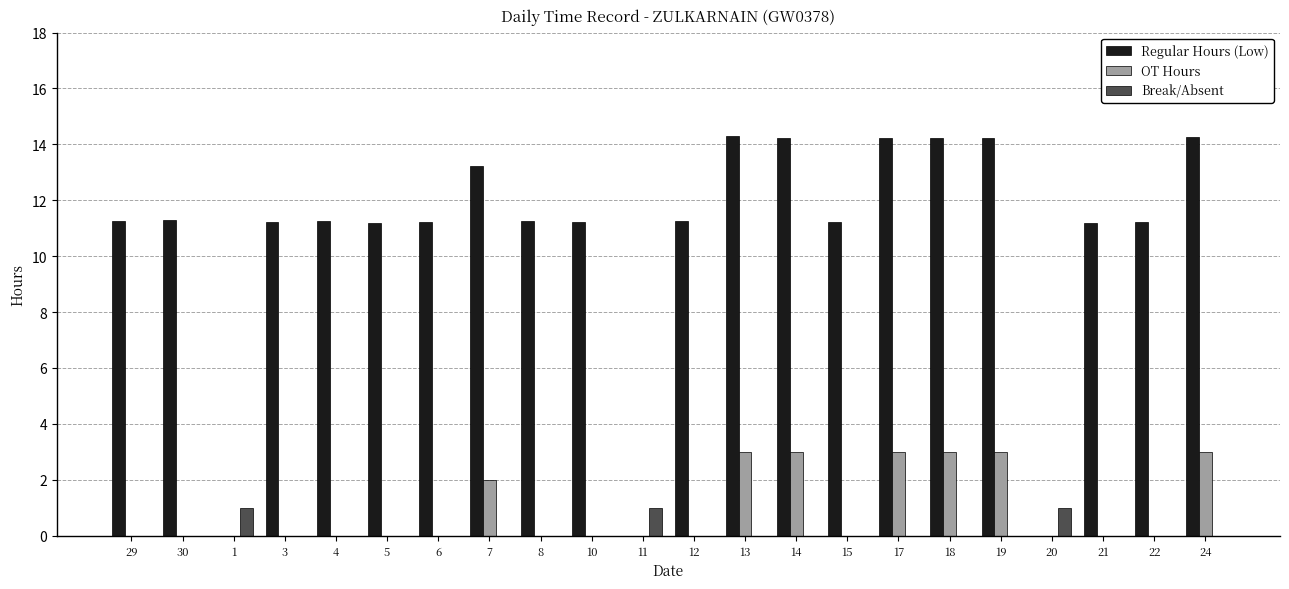

What is the sum of all Break/Absent values?

3.0